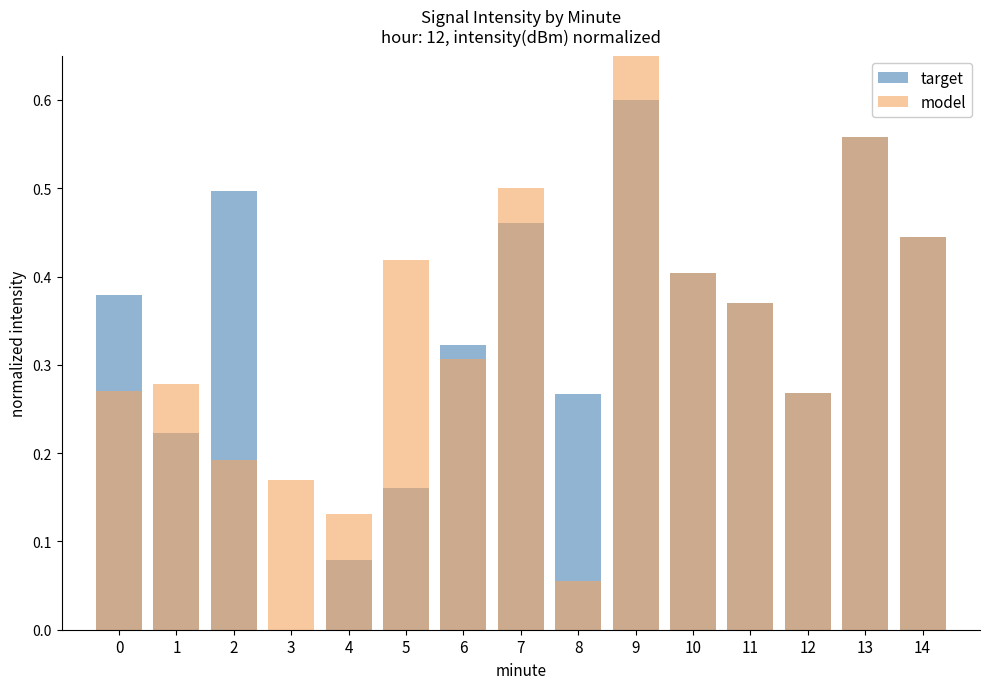

What is the greatest value displayed?

0.8